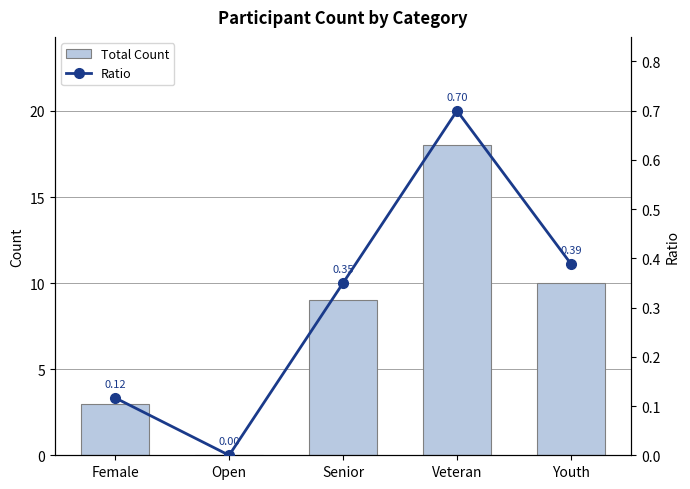

How many data points in Ratio are above 0?

4